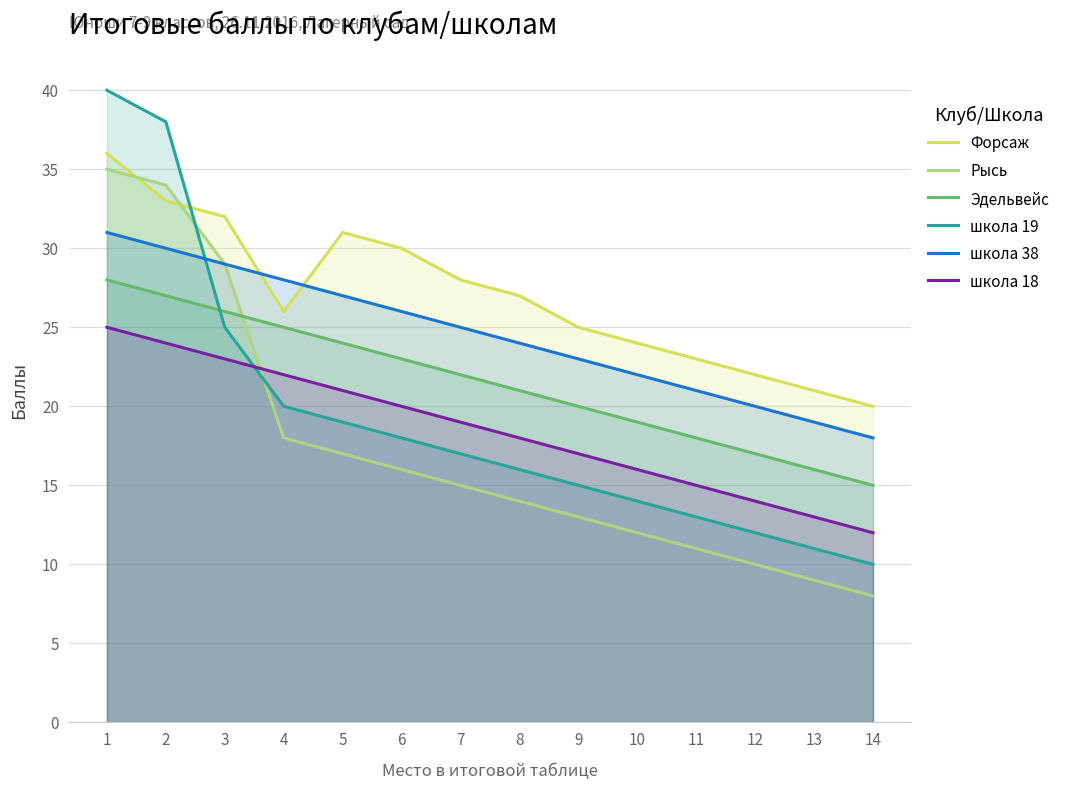

What is the sum of the Форсаж values at 7 and 14?

48